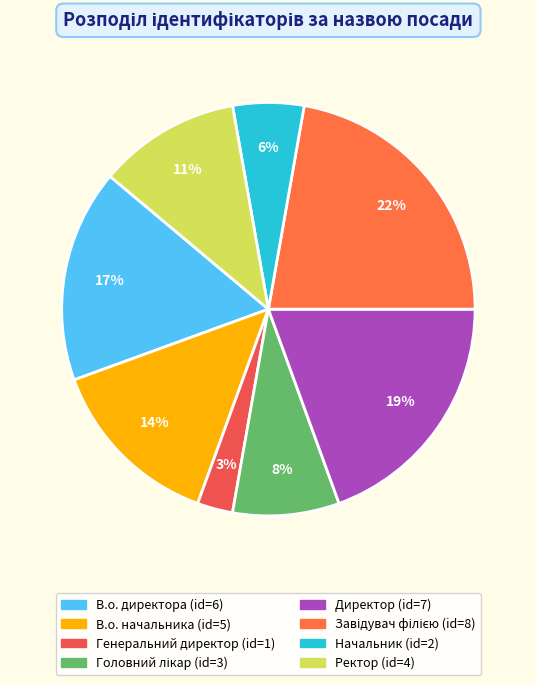

The Директор slice represents 19% of the pie. True or false?

True